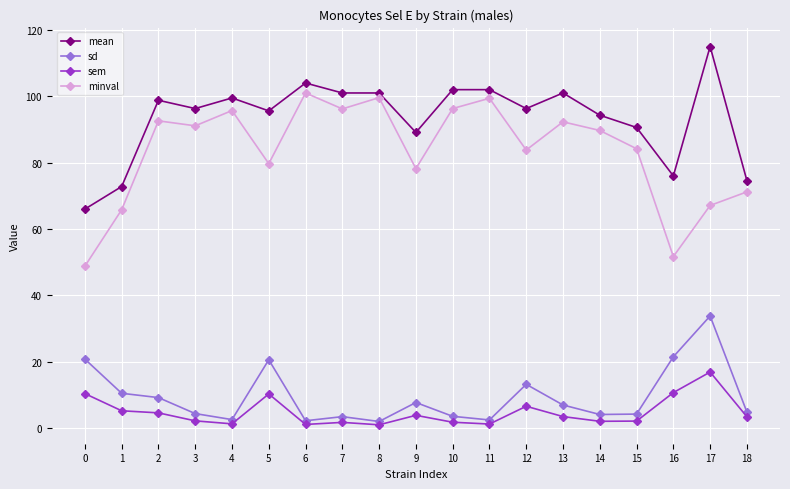

True or false: mean and sem intersect in this chart.

False